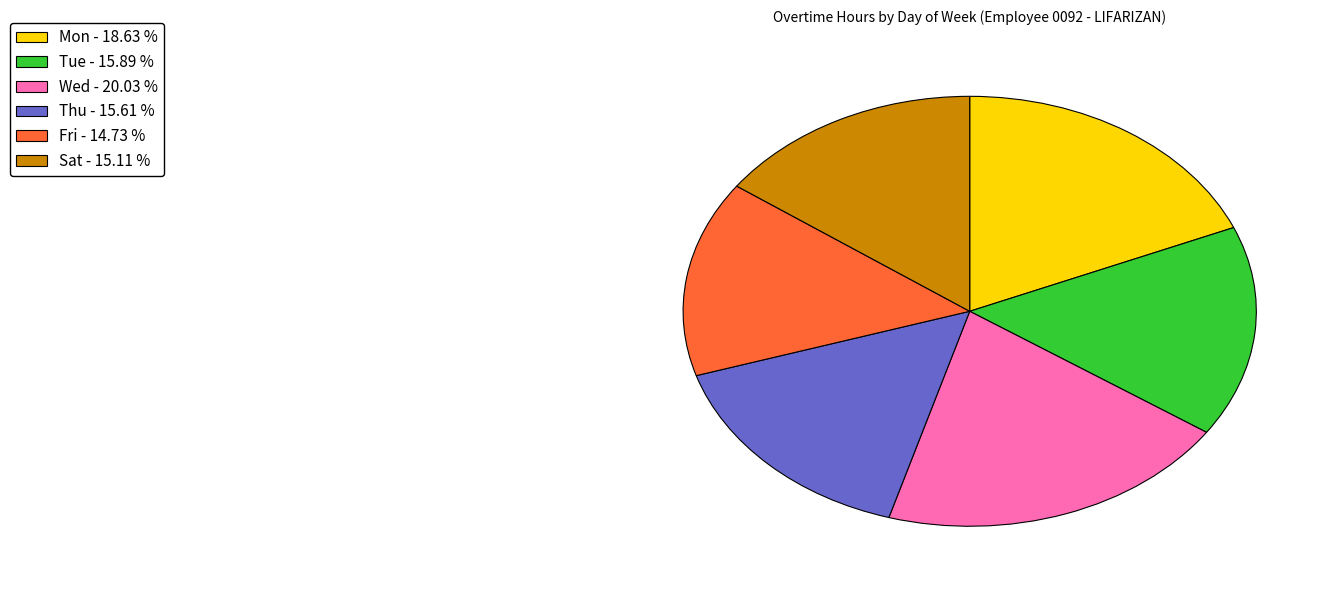

How many slices are in this pie chart?

6